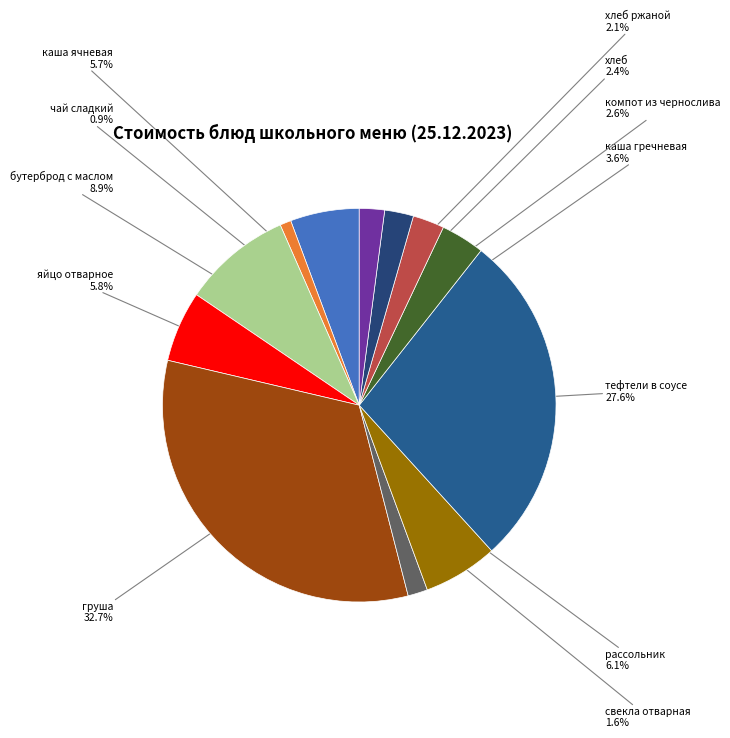

To the nearest percent, what portion does чай сладкий represent?

1%